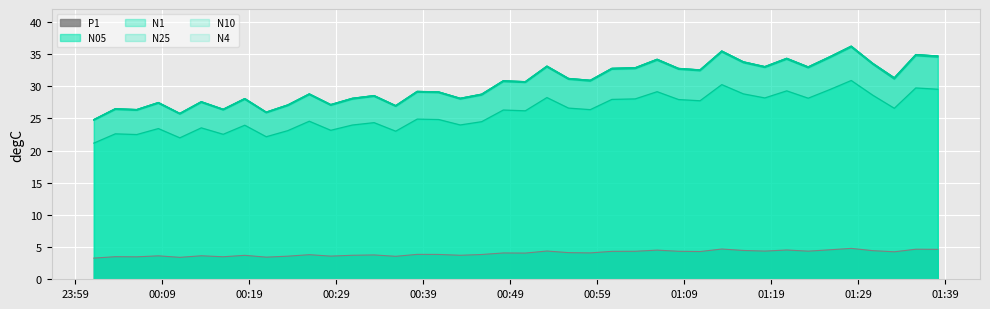

What is the sum of all N10 values?

1217.9